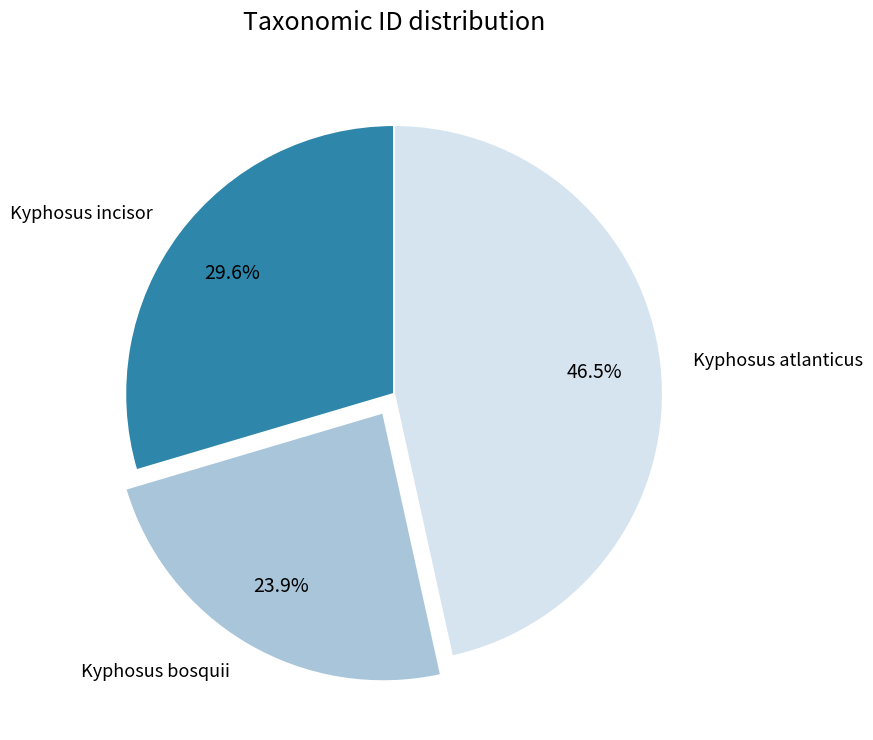

Is it true that Kyphosus bosquii is 32% of the pie?

False